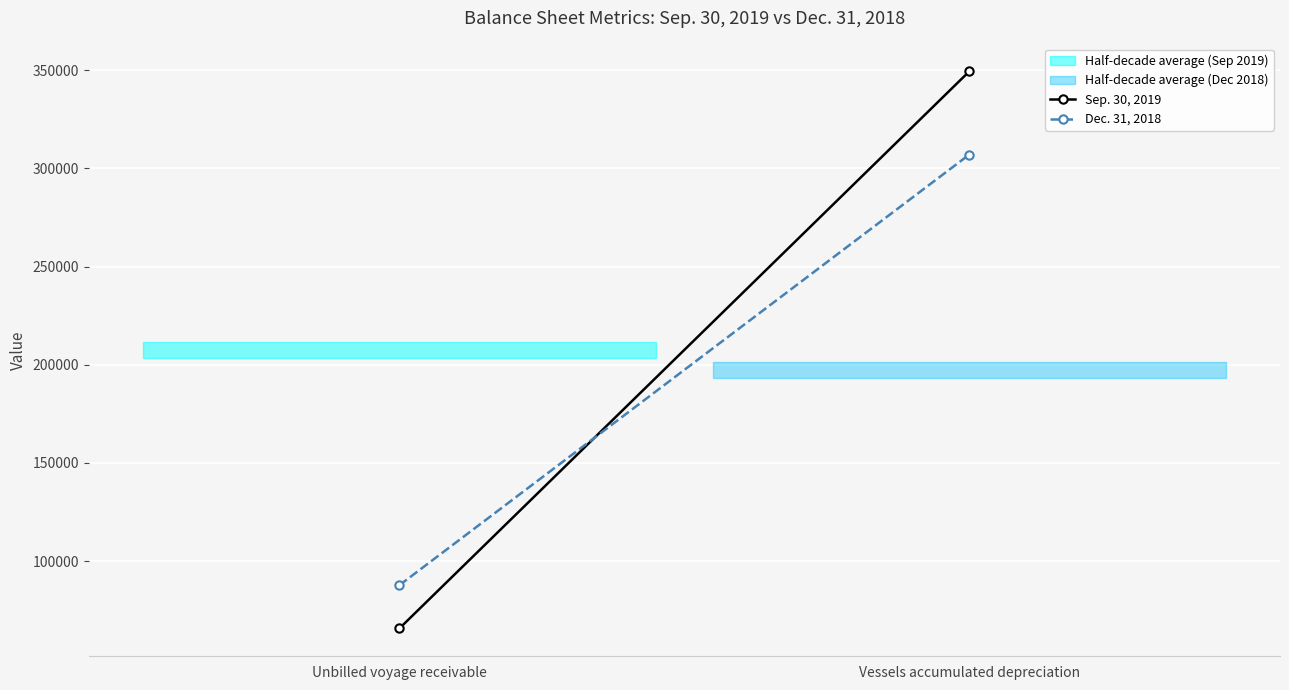

What is the label of the 2nd point from the right?

Unbilled voyage receivable